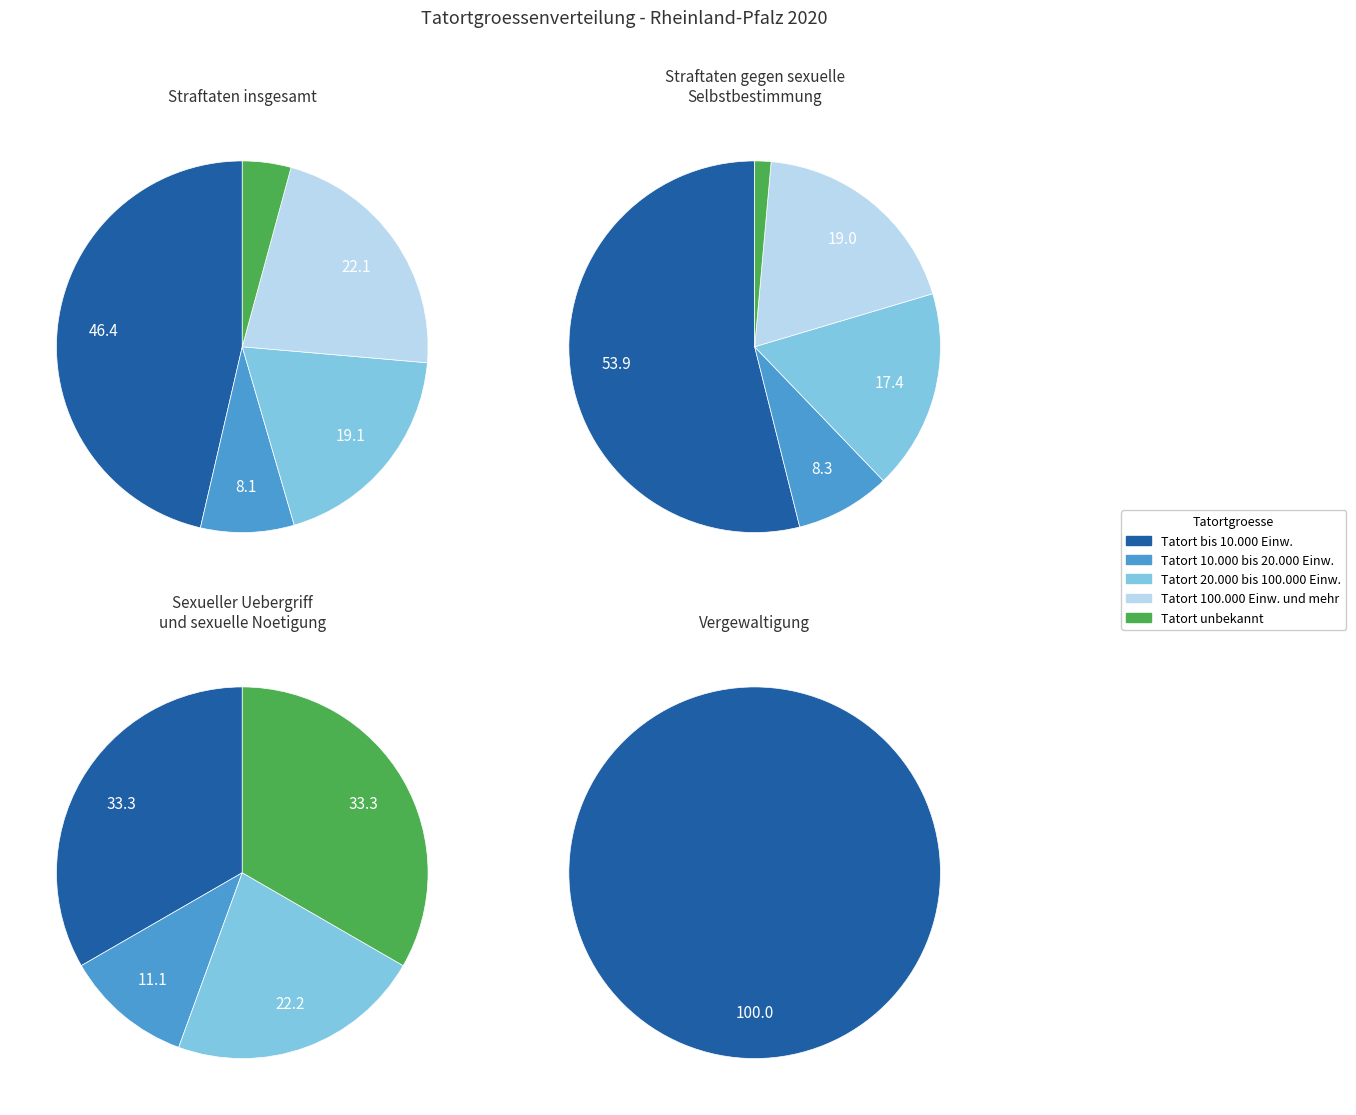

How many slices are in this pie chart?

5